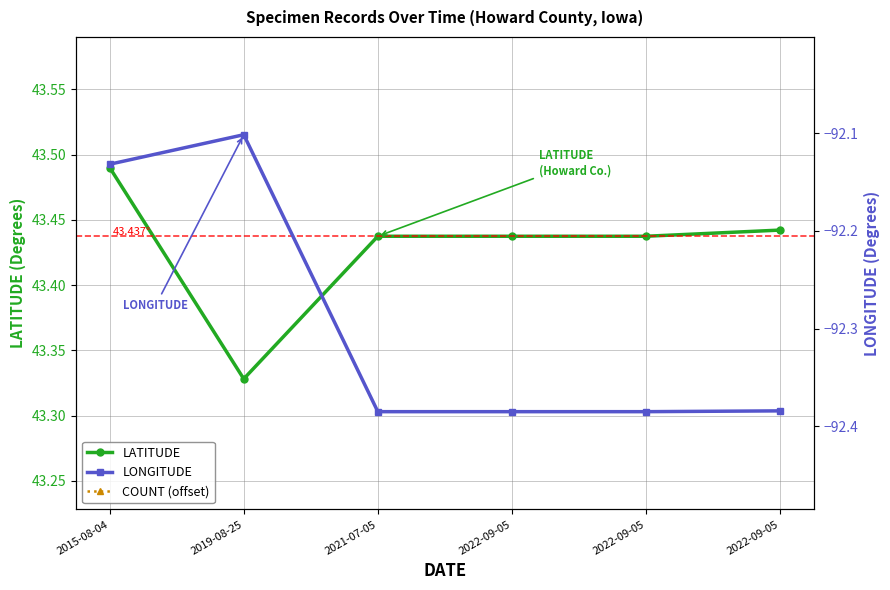

What is the label of the 2nd point from the right?

2022-09-05